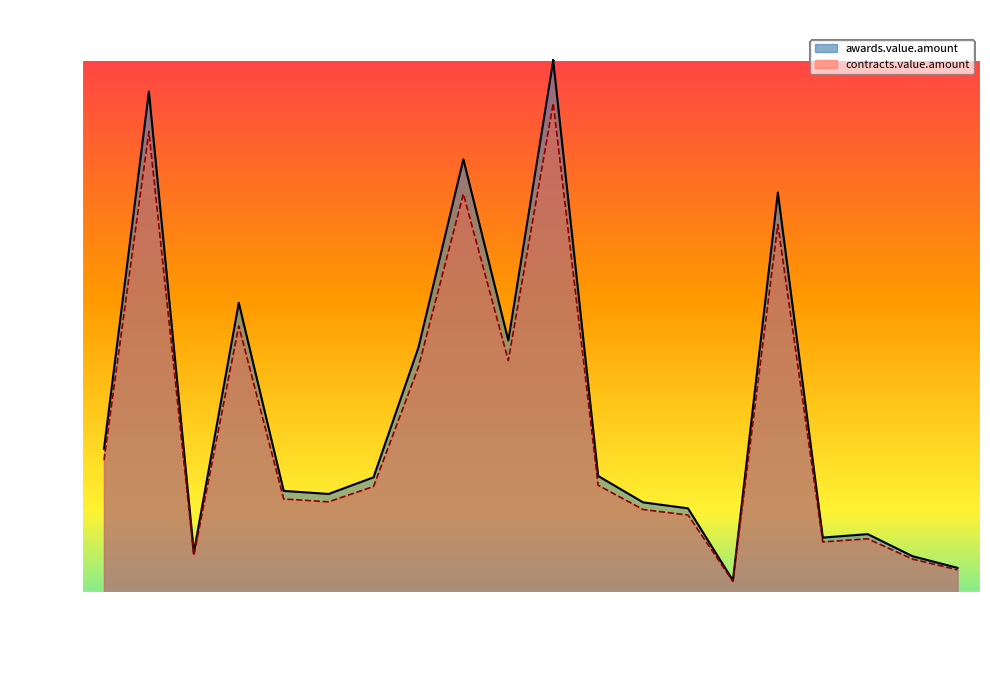

What is the label of the 16th point from the left?

CVO/0009/02